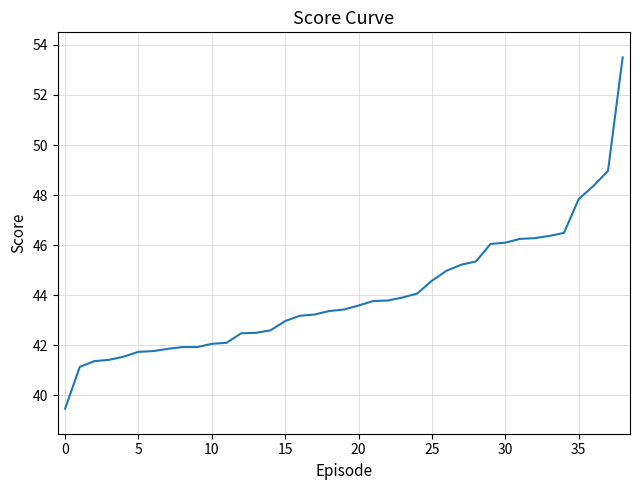

What is the minimum value shown in the chart?

39.5